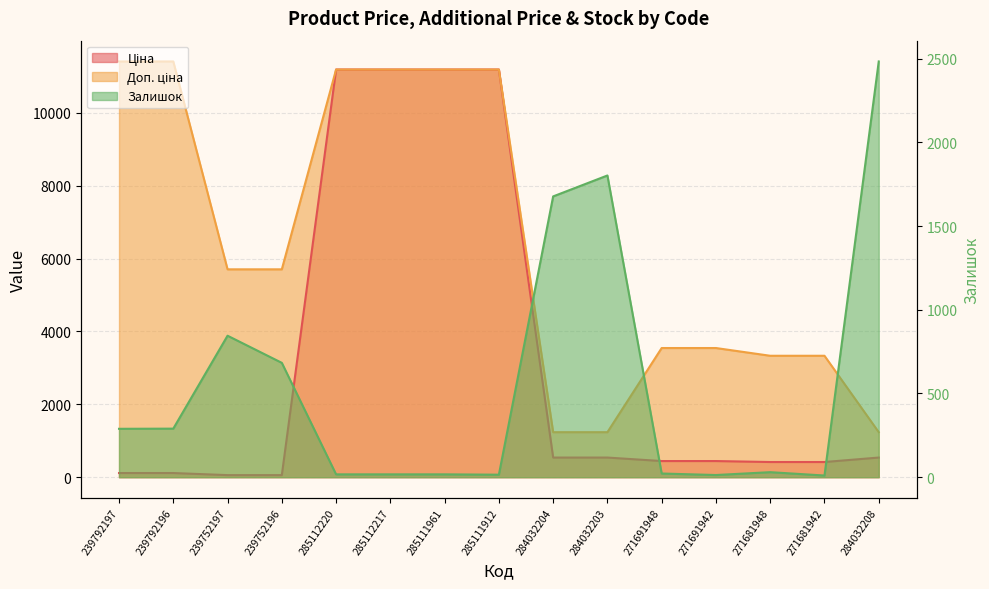

Is it true that Доп. ціна equals 2575.7 at 285112217?

False